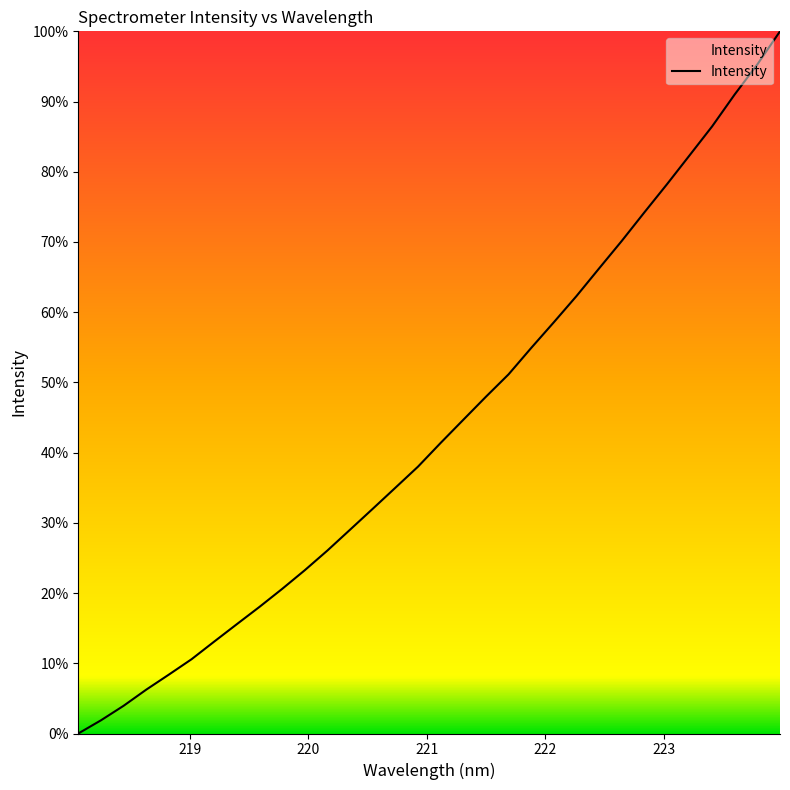

What is the sum of all values?

1386.6